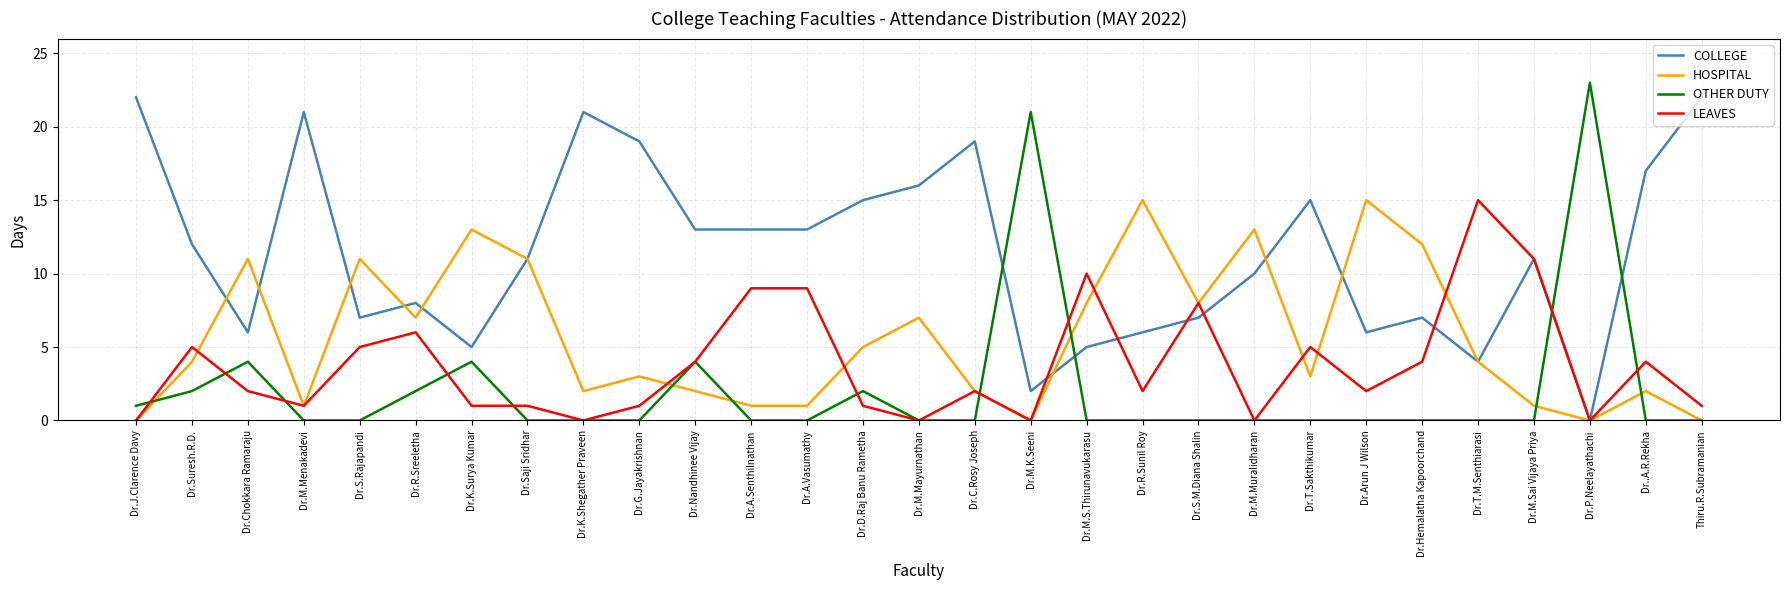

What is the maximum value for LEAVES?

15